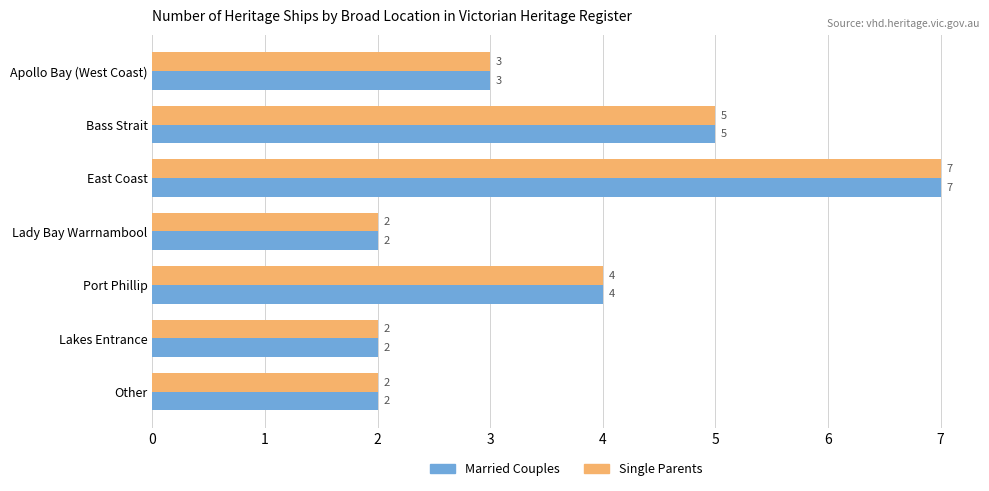

The Married Couples series shows 7 at East Coast. True or false?

True